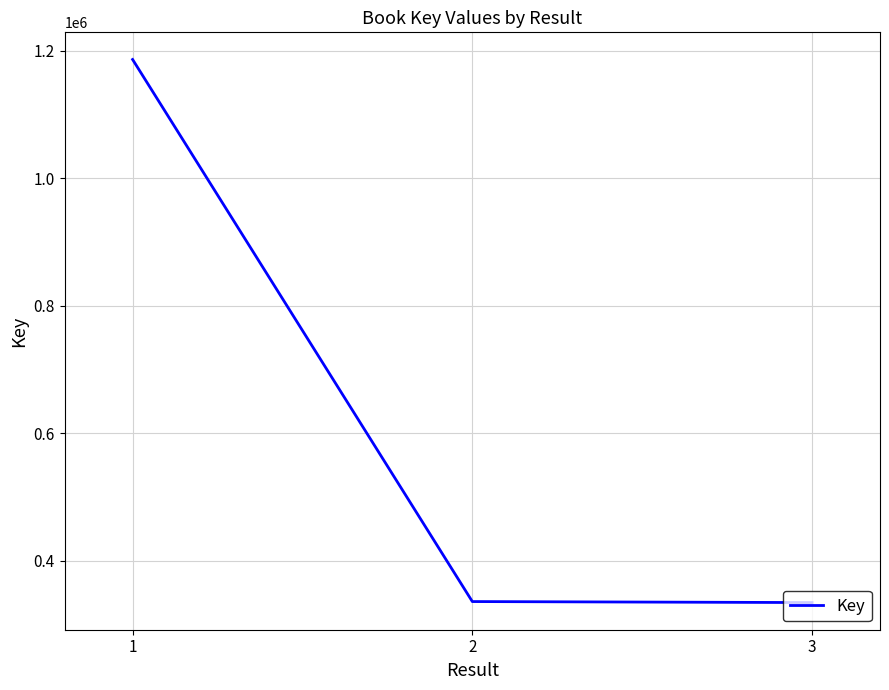

How many series are shown in this chart?

1